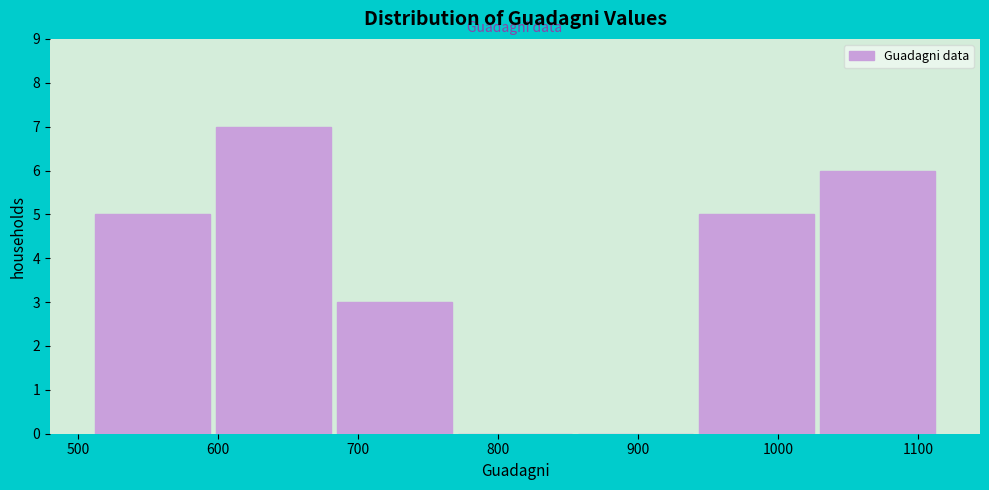

What is the height of the bar covering 680 to 770 on the x-axis? Neither the bar edges nor the heights are printed on the chart, so give them approximately, as read against the axes.

3